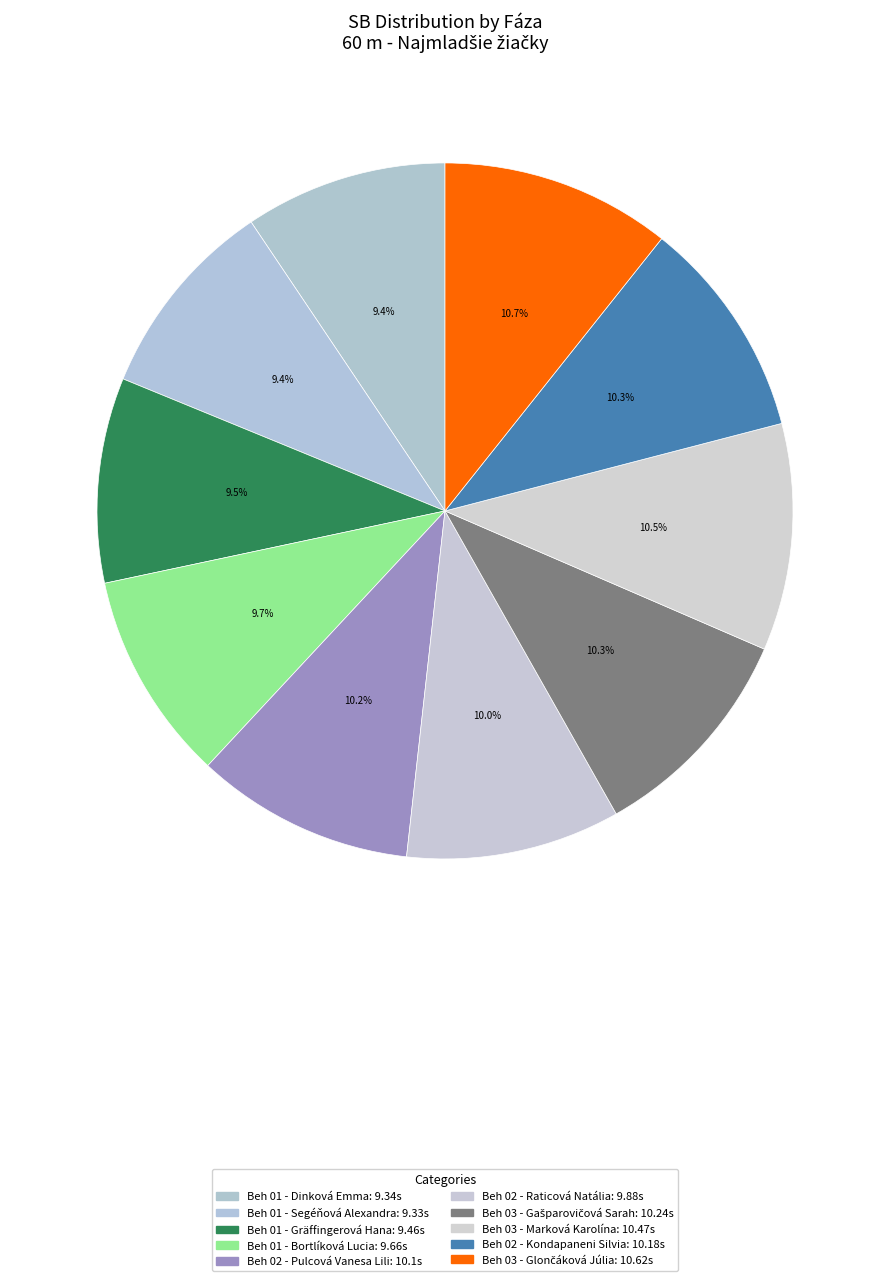

Does any single category account for the majority?

No